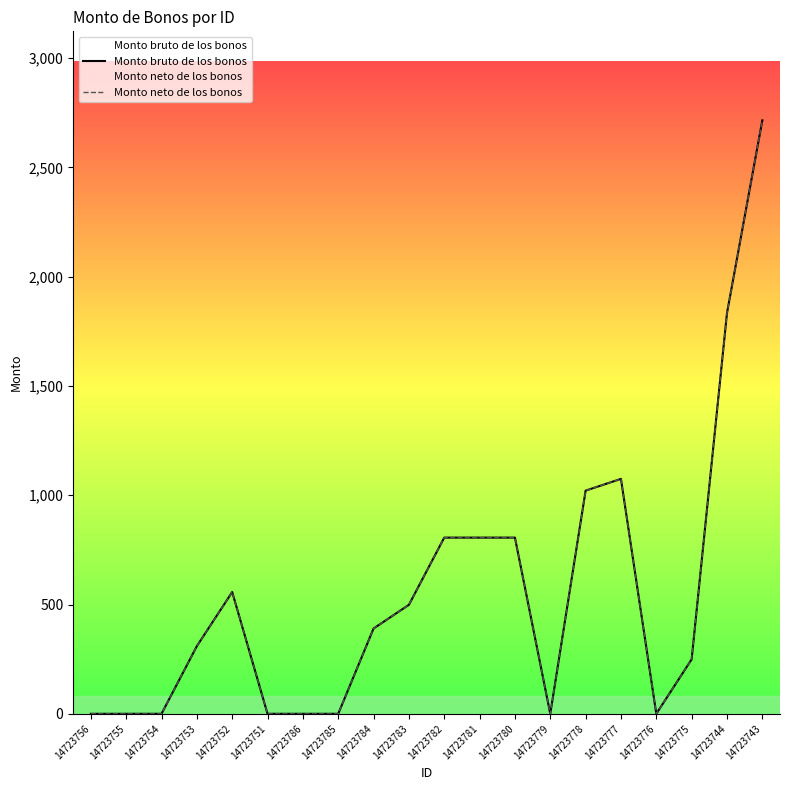

Reading left to right, transcribe all the data shown in this chart.

Monto bruto de los bonos: 0.0	0.0	0.0	309.5	557.2	0.0	0.0	0.0	390.2	498.6	806.1	806.1	806.1	0.0	1021.0	1074.8	0.0	249.3	1833.3	2715.3
Monto neto de los bonos: 0.0	0.0	0.0	309.5	557.2	0.0	0.0	0.0	390.2	498.6	806.1	806.1	806.1	0.0	1021.0	1074.8	0.0	249.3	1833.3	2715.3